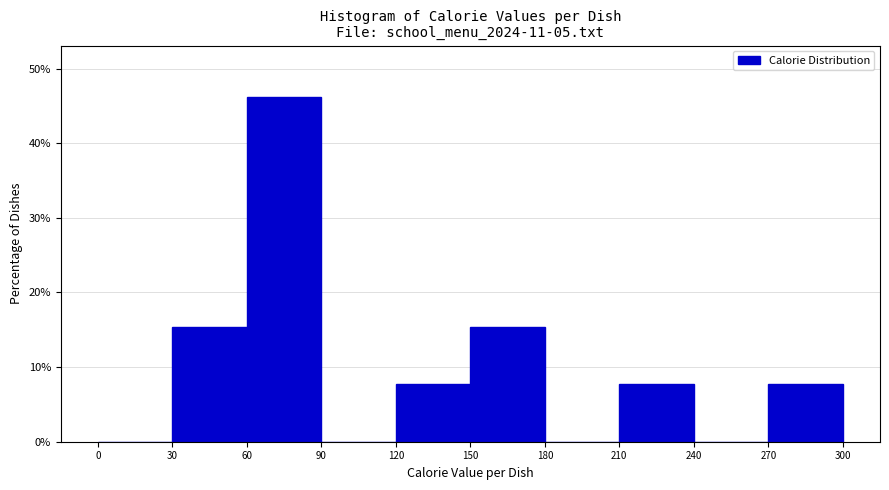

Reading left to right, list every bar in this chart as the range it spans on the x-axis followed by its height. The values are not printed on the chart, so give them approximately, as read against the axis.

0 to 30: 0
30 to 60: 15
60 to 90: 46
90 to 120: 0
120 to 150: 8
150 to 180: 15
180 to 210: 0
210 to 240: 8
240 to 270: 0
270 to 300: 8